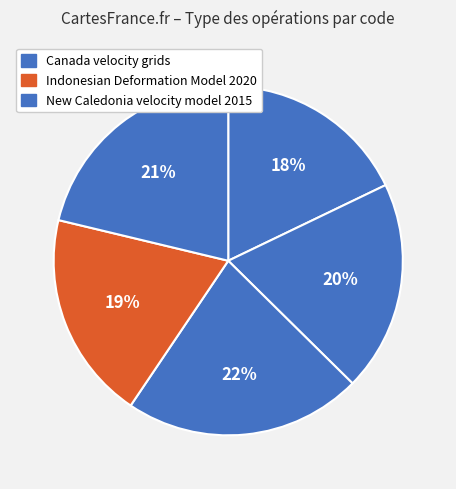

Rank the categories by value from lowest to highest.

Canada velocity grid v6, Indonesian Deformation Model 2020, Canada velocity grid v7, New Caledonia velocity model 2015, Canada velocity grid v8